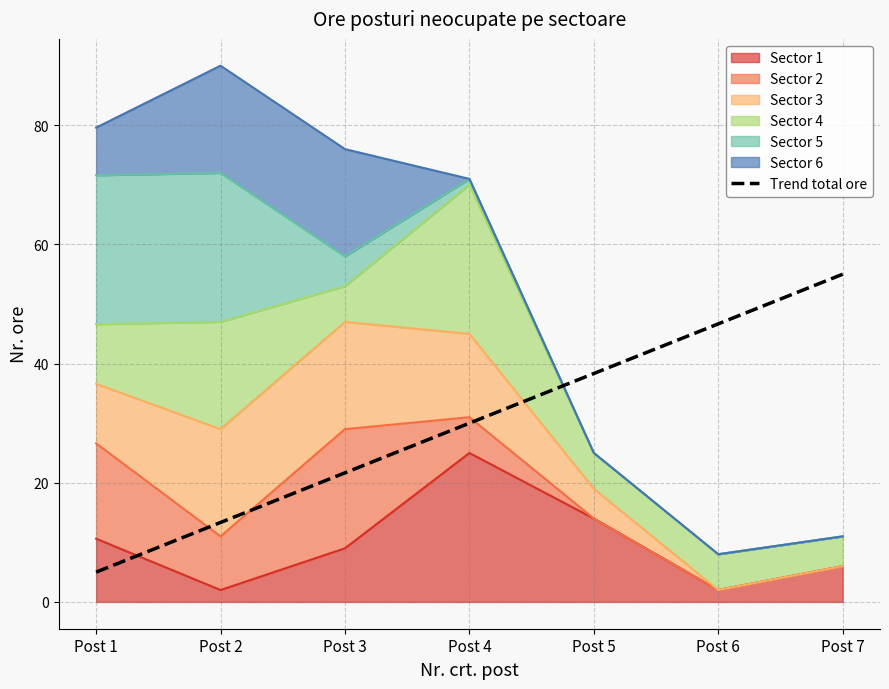

What is the change in value from Post 1 to Post 4?

+25.0